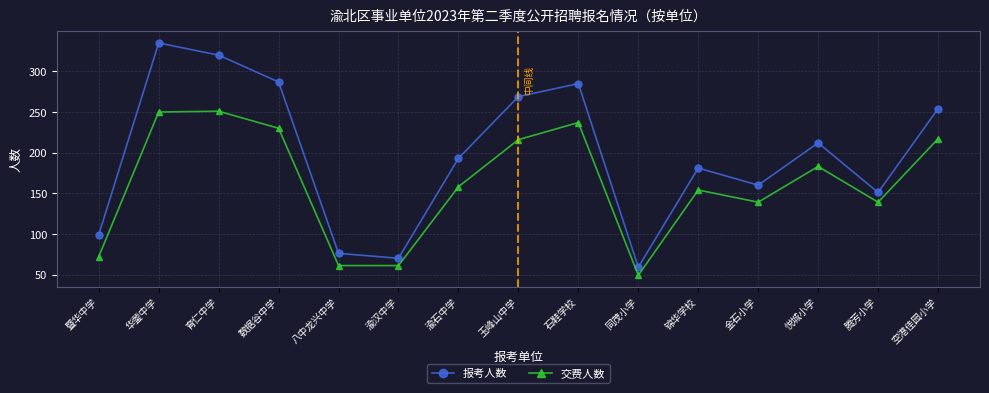

True or false: 交费人数 has more than 2 points higher than both neighbors.

True